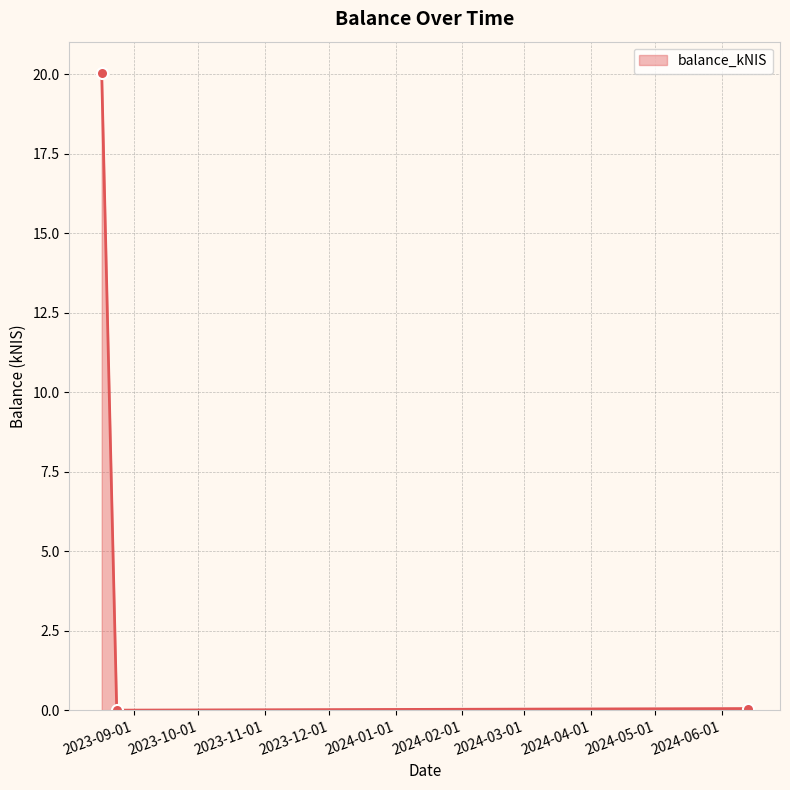

What is the maximum value shown in the chart?

20.0